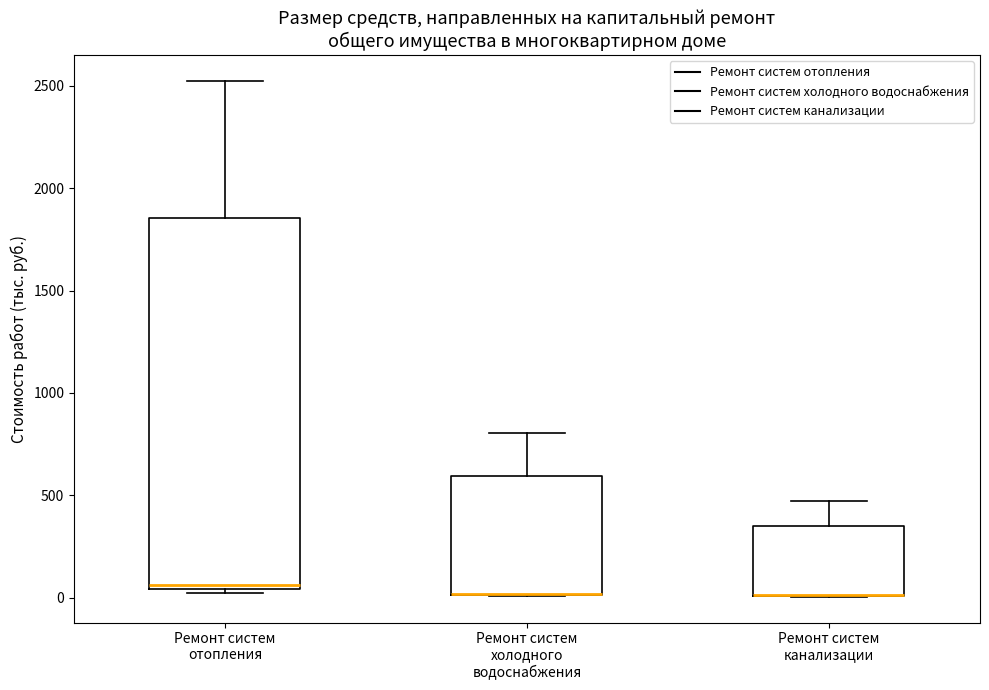

Reading left to right, read every box against the y-axis: the position of its median line, the range the box covers, and the ends of its whiskers. The values are not printed on the chart, so give them approximately, as read against the axis.

Ремонт систем отопления: median 50 (just above the box's lower edge), box 50 to 1850, whiskers 0 to 2500
Ремонт систем холодного водоснабжения: median 0 (drawn on the box's lower edge), box 0 to 600, whiskers 0 to 800
Ремонт систем канализации: median 0 (drawn on the box's lower edge), box 0 to 350, whiskers 0 to 450